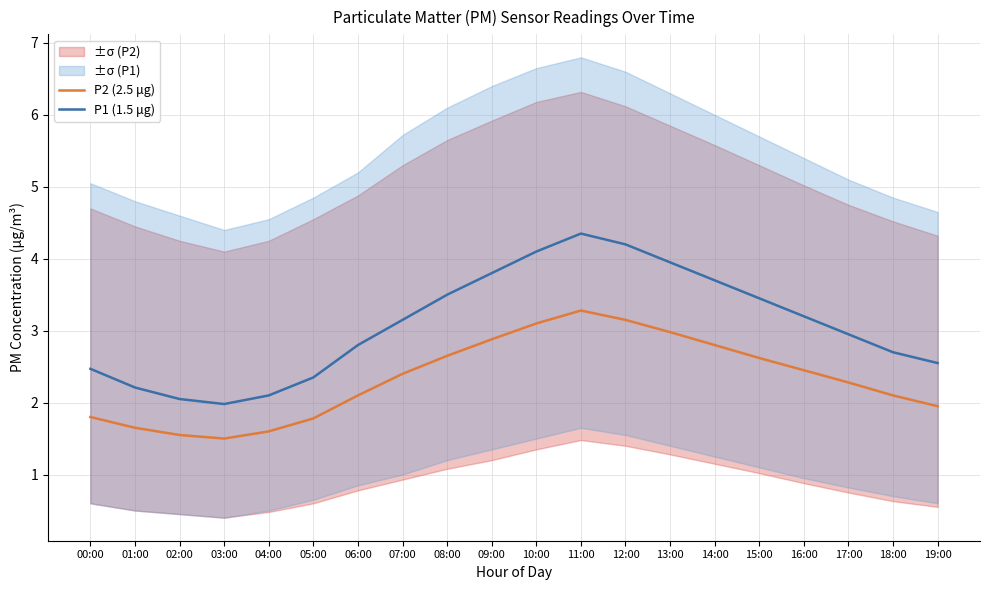

The P1 (1.5 μg) series shows 3.8 at 05:00. True or false?

False